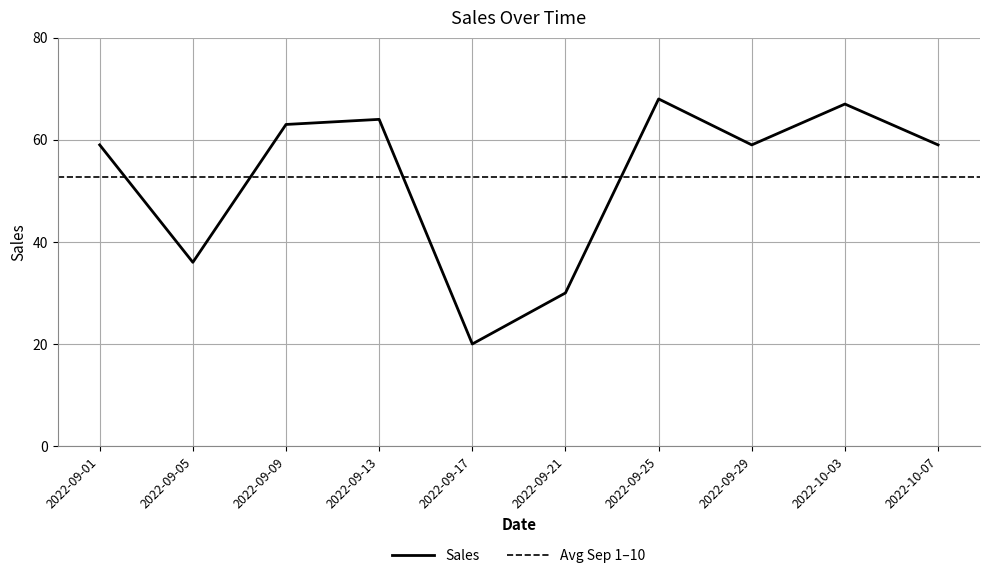

True or false: the data shows 28 at 2022-09-13.

False